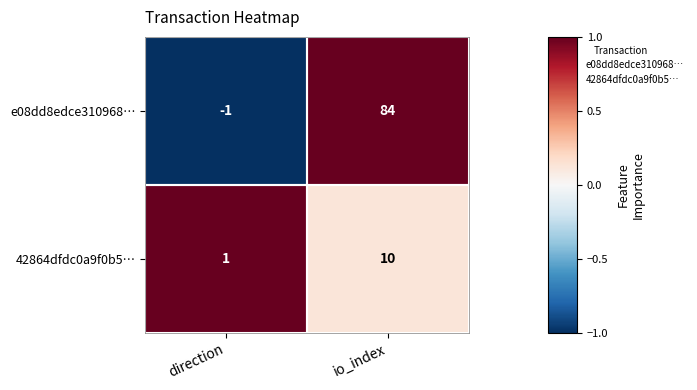

Is it true that e08dd8edce310968… equals 0 at direction?

False